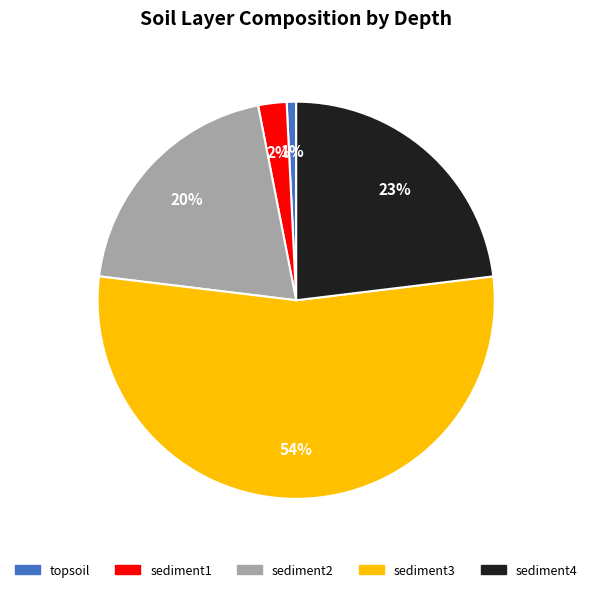

Which category has the biggest portion of the pie?

sediment3